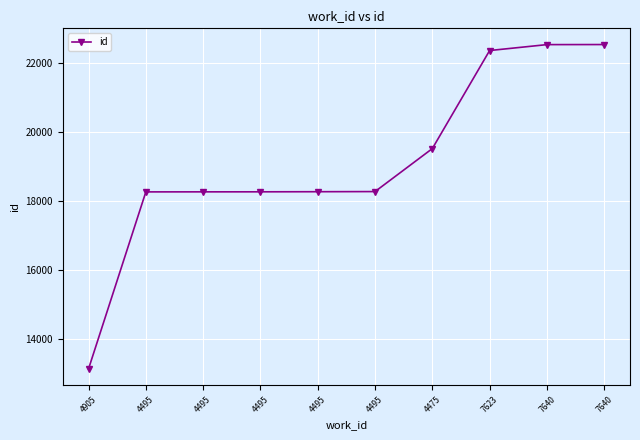

The chart shows a value of 13150 at 4905. True or false?

True